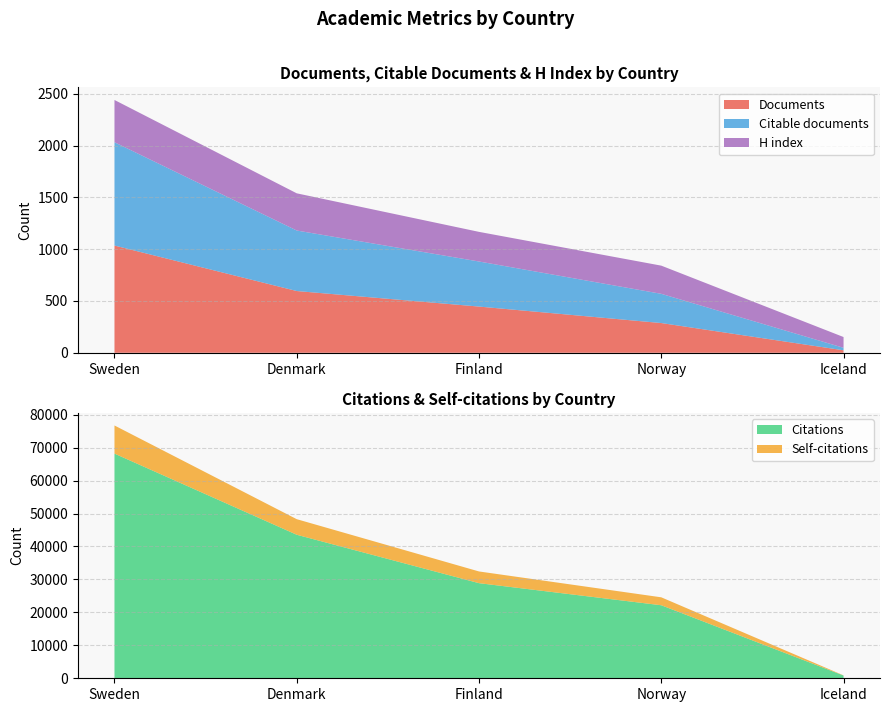

Reading left to right, extract all data points from this chart.

Documents: Sweden=1035	Denmark=596	Finland=446	Norway=287	Iceland=24
Citable documents: Sweden=997	Denmark=584	Finland=435	Norway=282	Iceland=24
Citations: Sweden=68181	Denmark=43555	Finland=28862	Norway=22162	Iceland=833
Self-citations: Sweden=8537	Denmark=4726	Finland=3555	Norway=2408	Iceland=55
H index: Sweden=408	Denmark=359	Finland=286	Norway=272	Iceland=104